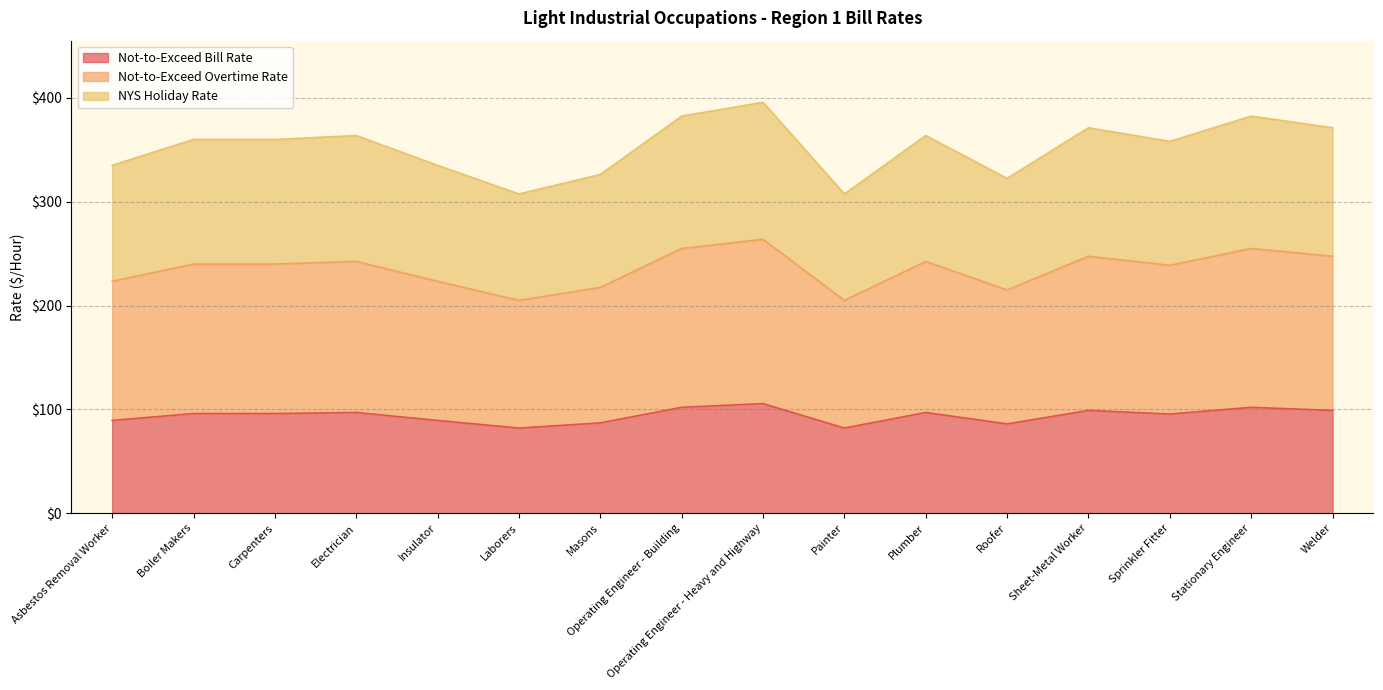

Rank the series by their maximum value, from highest to lowest.

NYS Holiday Rate, Not-to-Exceed Overtime Rate, Not-to-Exceed Bill Rate